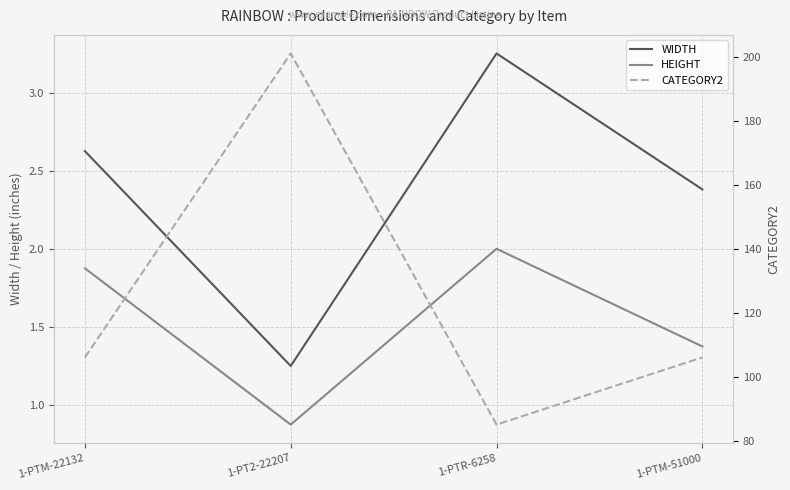

Reading left to right, what are all the values shown in this chart?

WIDTH: 1-PTM-22132=2.6	1-PT2-22207=1.2	1-PTR-6258=3.2	1-PTM-51000=2.4
HEIGHT: 1-PTM-22132=1.9	1-PT2-22207=0.9	1-PTR-6258=2.0	1-PTM-51000=1.4
CATEGORY2: 1-PTM-22132=106.0	1-PT2-22207=201.0	1-PTR-6258=85.0	1-PTM-51000=106.0